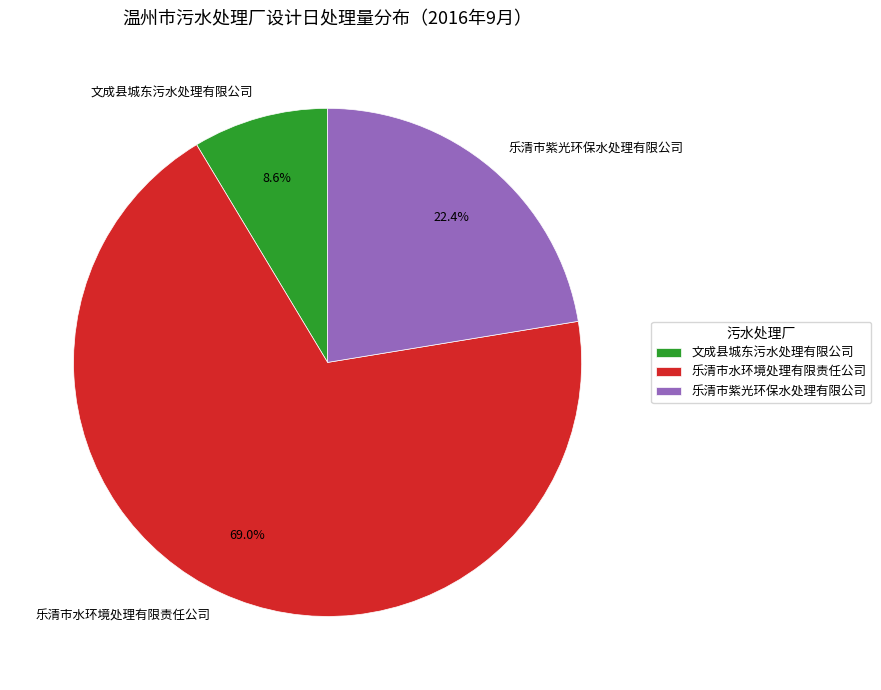

To the nearest percent, what is the combined percentage of 乐清市紫光环保水处理有限公司 and 乐清市水环境处理有限责任公司?

91%